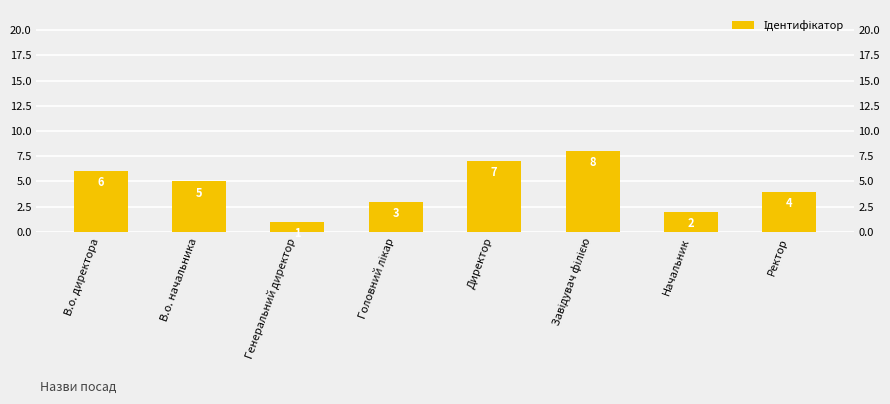

What is the ratio of the value at Головний лікар to the value at В.о. директора?

0.5